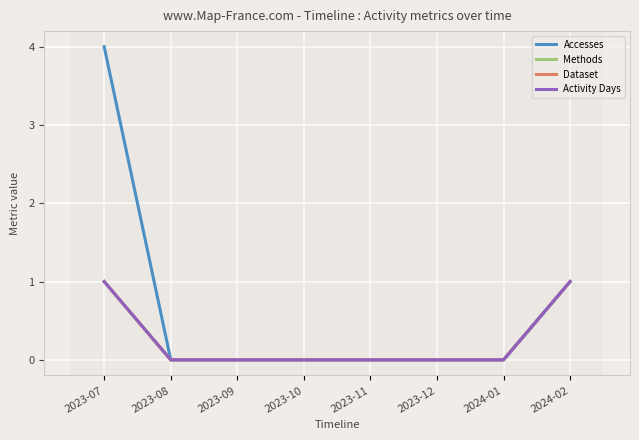

How many lines are shown in the chart?

4